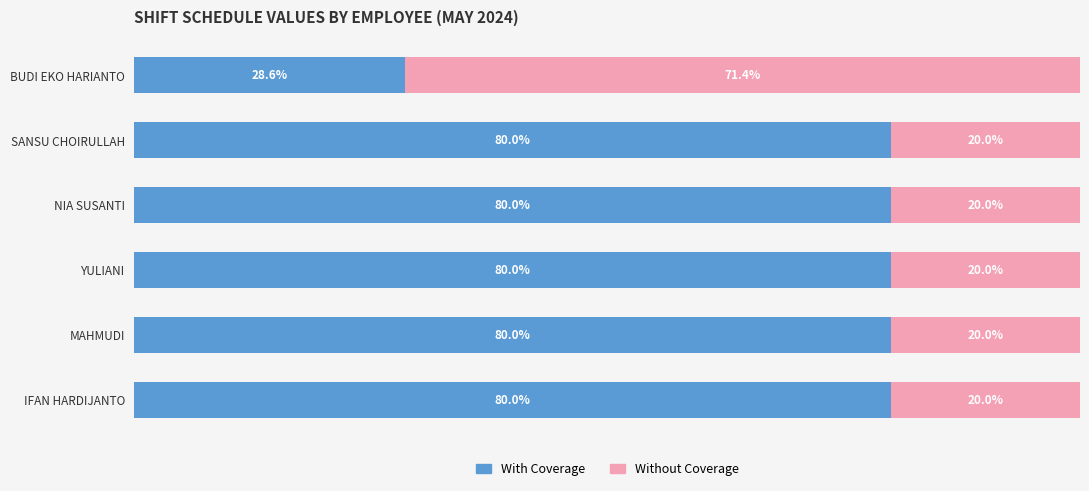

At which label does With Coverage reach its minimum?

BUDI EKO HARIANTO